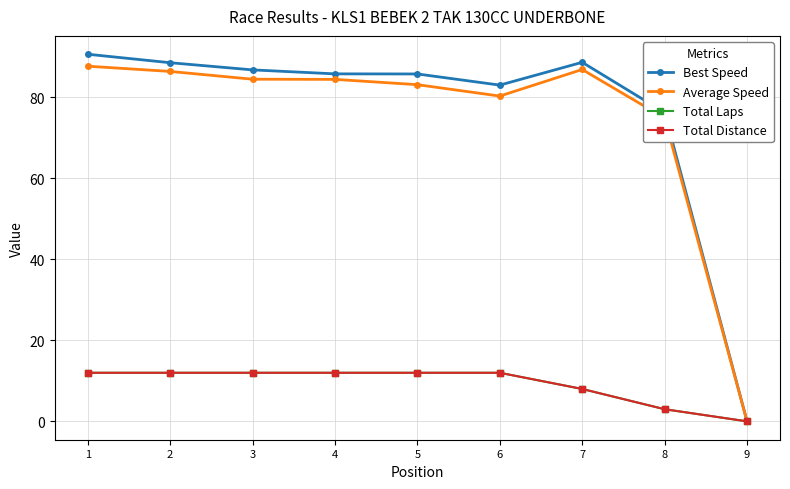

True or false: Best Speed and Average Speed cross at least once.

False